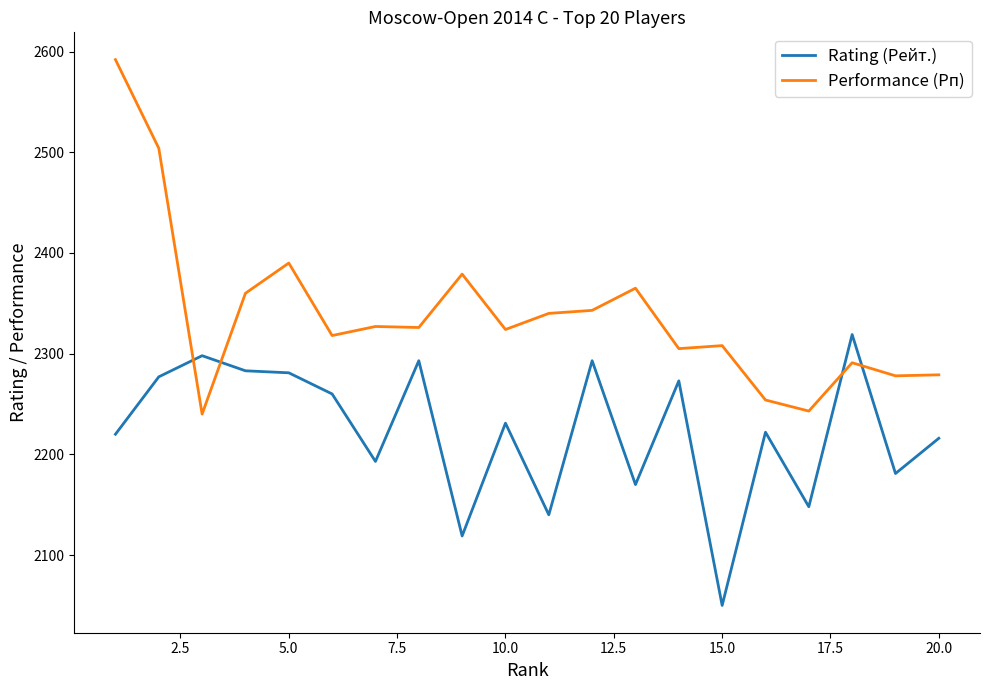

How many intersections are there between Performance (Рп) and Rating (Рейт.)?

4